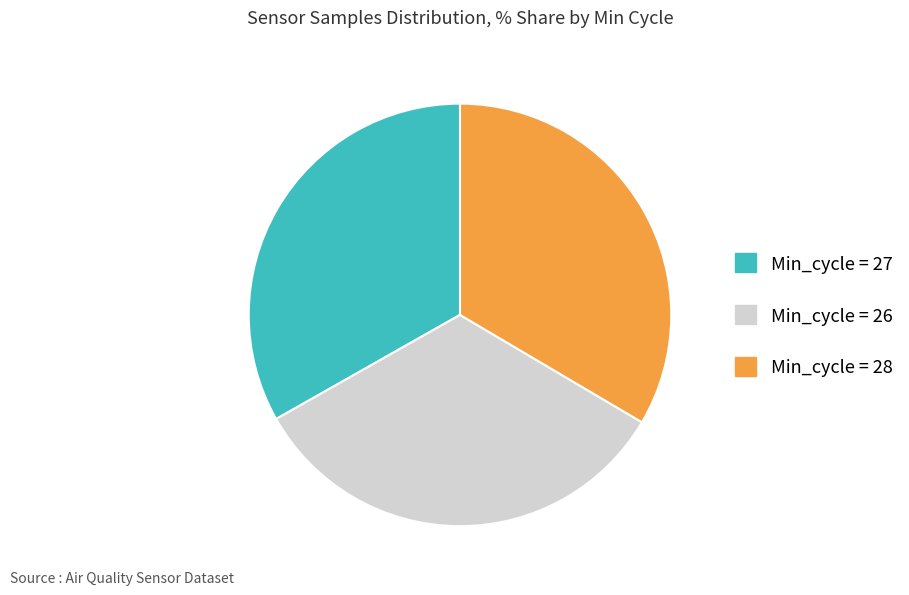

What is the ratio of the value at Min_cycle = 26 to the value at Min_cycle = 27?

1.0